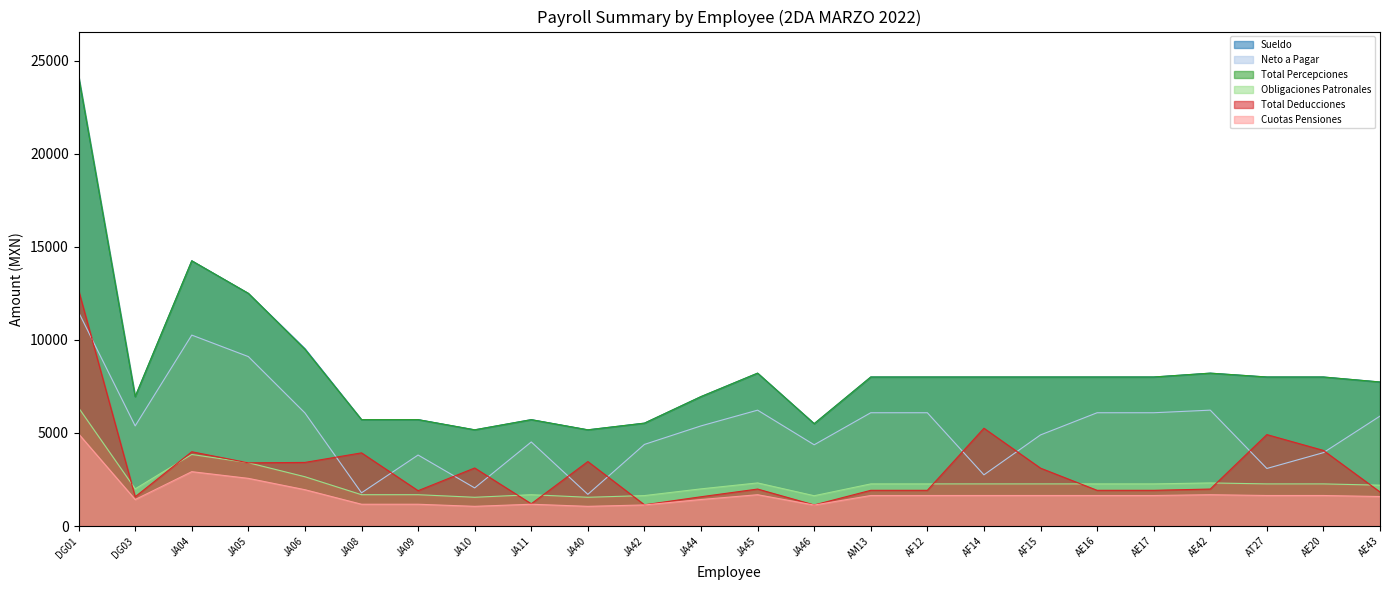

Is it true that Cuotas Pensiones equals 546.4 at JA10?

False